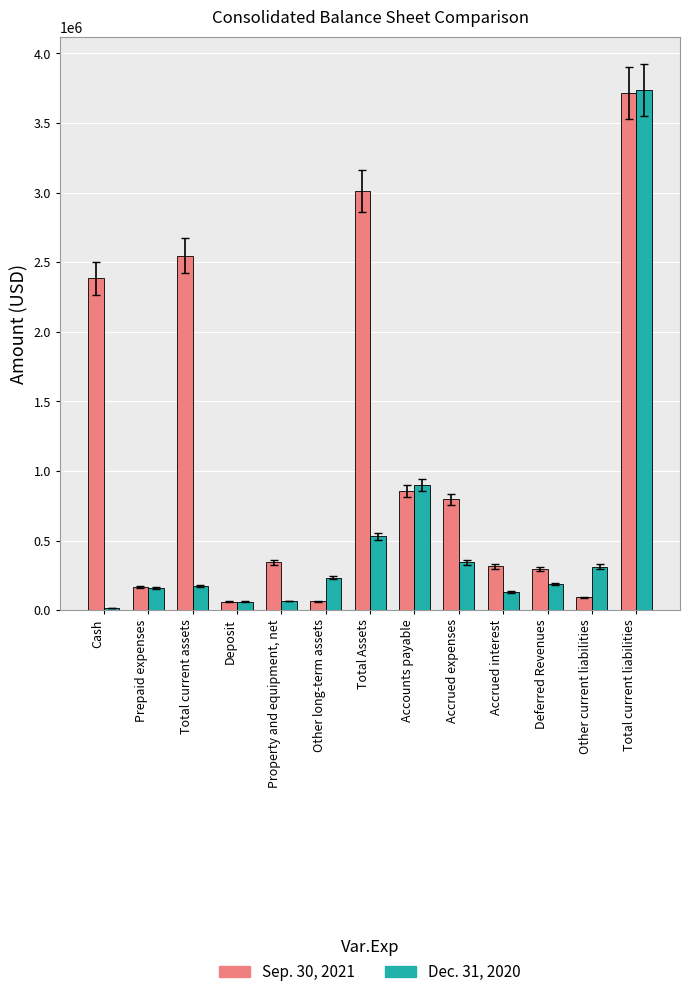

At which label does Dec. 31, 2020 first exceed 188741?

Other long-term assets